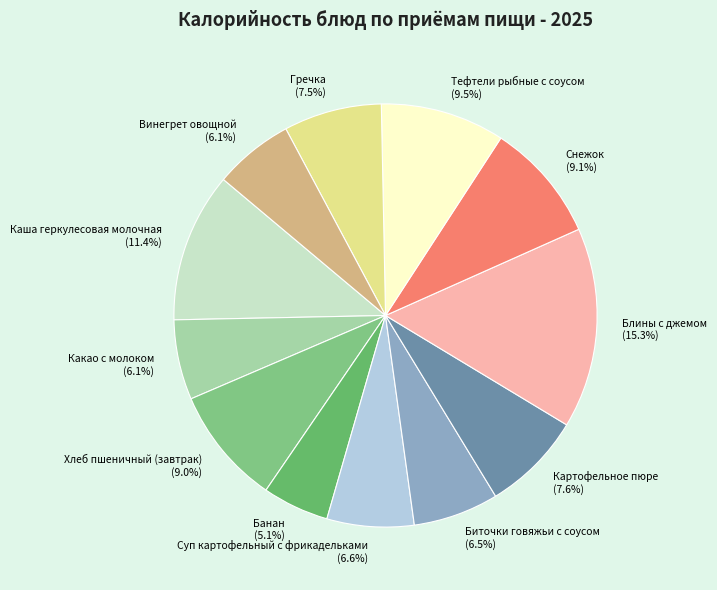

The Каша геркулесовая молочная slice represents 11% of the pie. True or false?

True